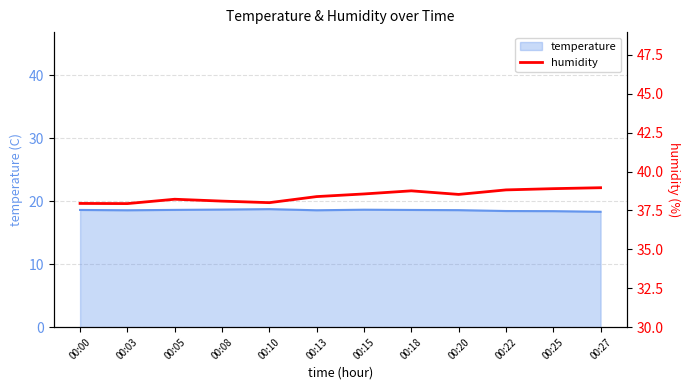

Reading right to left, transcribe all the data shown in this chart.

temperature: 00:27=18.3	00:25=18.4	00:22=18.4	00:20=18.6	00:18=18.6	00:15=18.6	00:13=18.6	00:10=18.7	00:08=18.7	00:05=18.6	00:03=18.6	00:00=18.6
humidity: 00:27=39.0	00:25=38.9	00:22=38.8	00:20=38.5	00:18=38.8	00:15=38.6	00:13=38.4	00:10=38.0	00:08=38.1	00:05=38.2	00:03=37.9	00:00=38.0